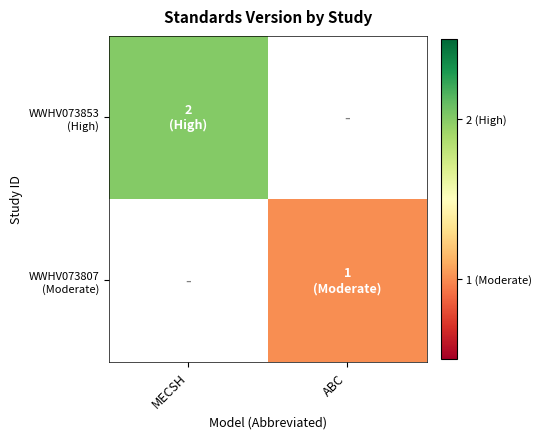

At which label does WWHV073807 (Moderate) reach its minimum?

MECSH